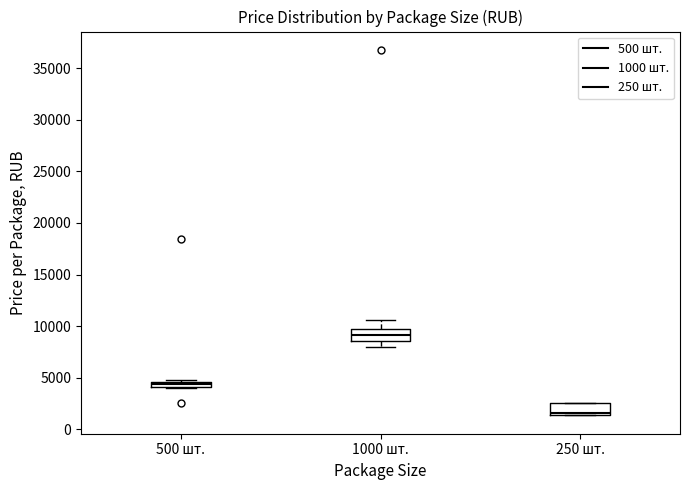

Where is the lower edge of the box for 1000 шт. on the y-axis? The values are not printed on the chart, so give them approximately, as read against the axis.

8500